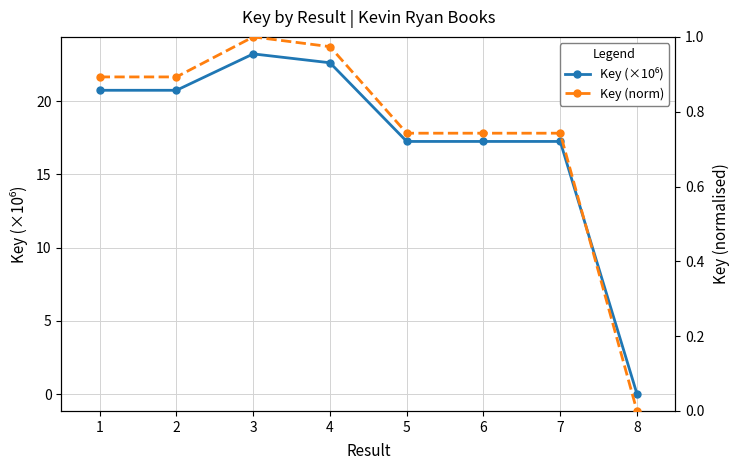

Reading left to right, list all the values displayed in this chart.

Key (×10⁶): 20.8	20.8	23.2	22.6	17.3	17.3	17.3	0.0
Key (norm): 0.9	0.9	1.0	1.0	0.7	0.7	0.7	0.0